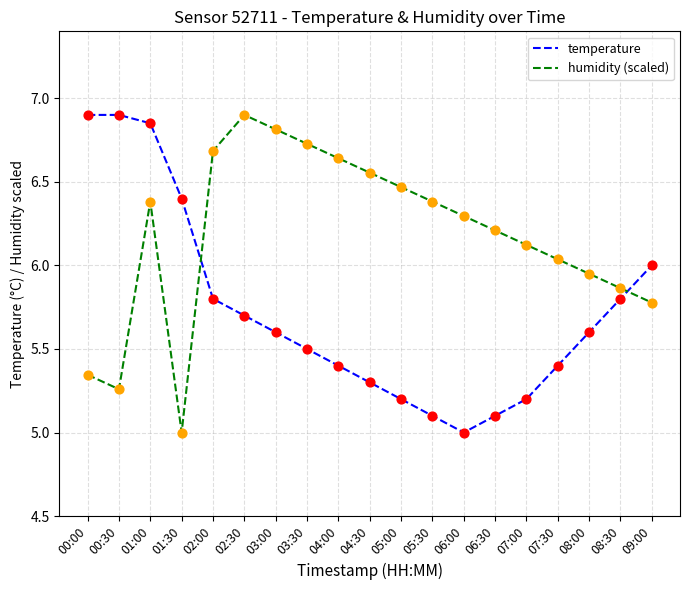

Is the value of humidity (scaled) at 07:30 greater than the value of temperature at 08:00?

Yes